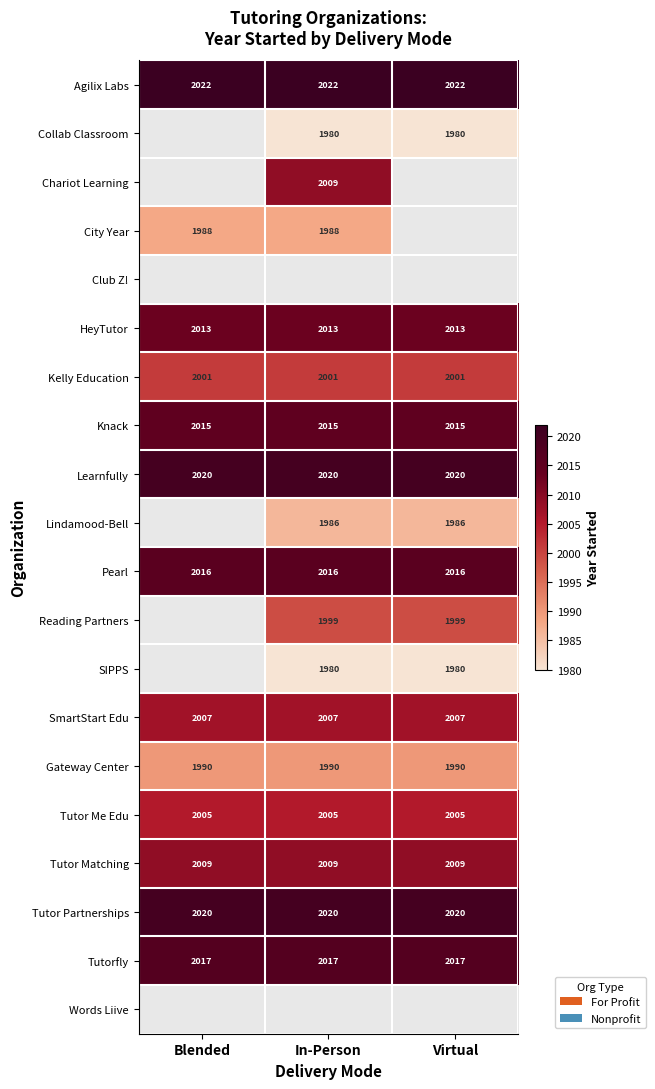

Is it true that Gateway Center equals 970.5 at In-Person?

False